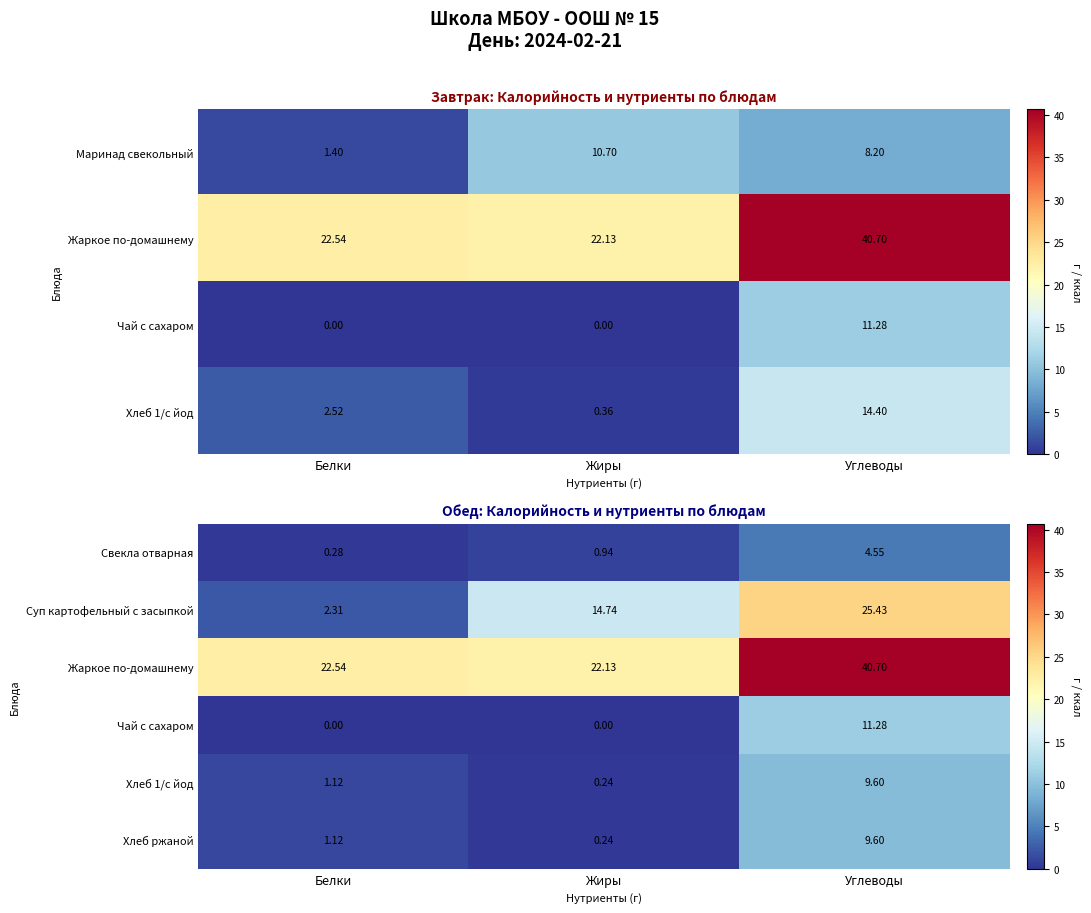

What is the difference between the Свекла отварная values at Углеводы and Белки?

4.3